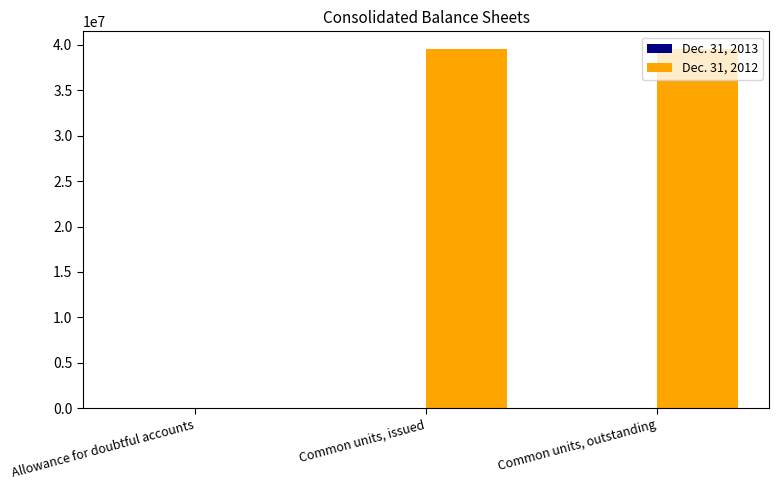

What is the sum of all Dec. 31, 2012 values?

78982004.0